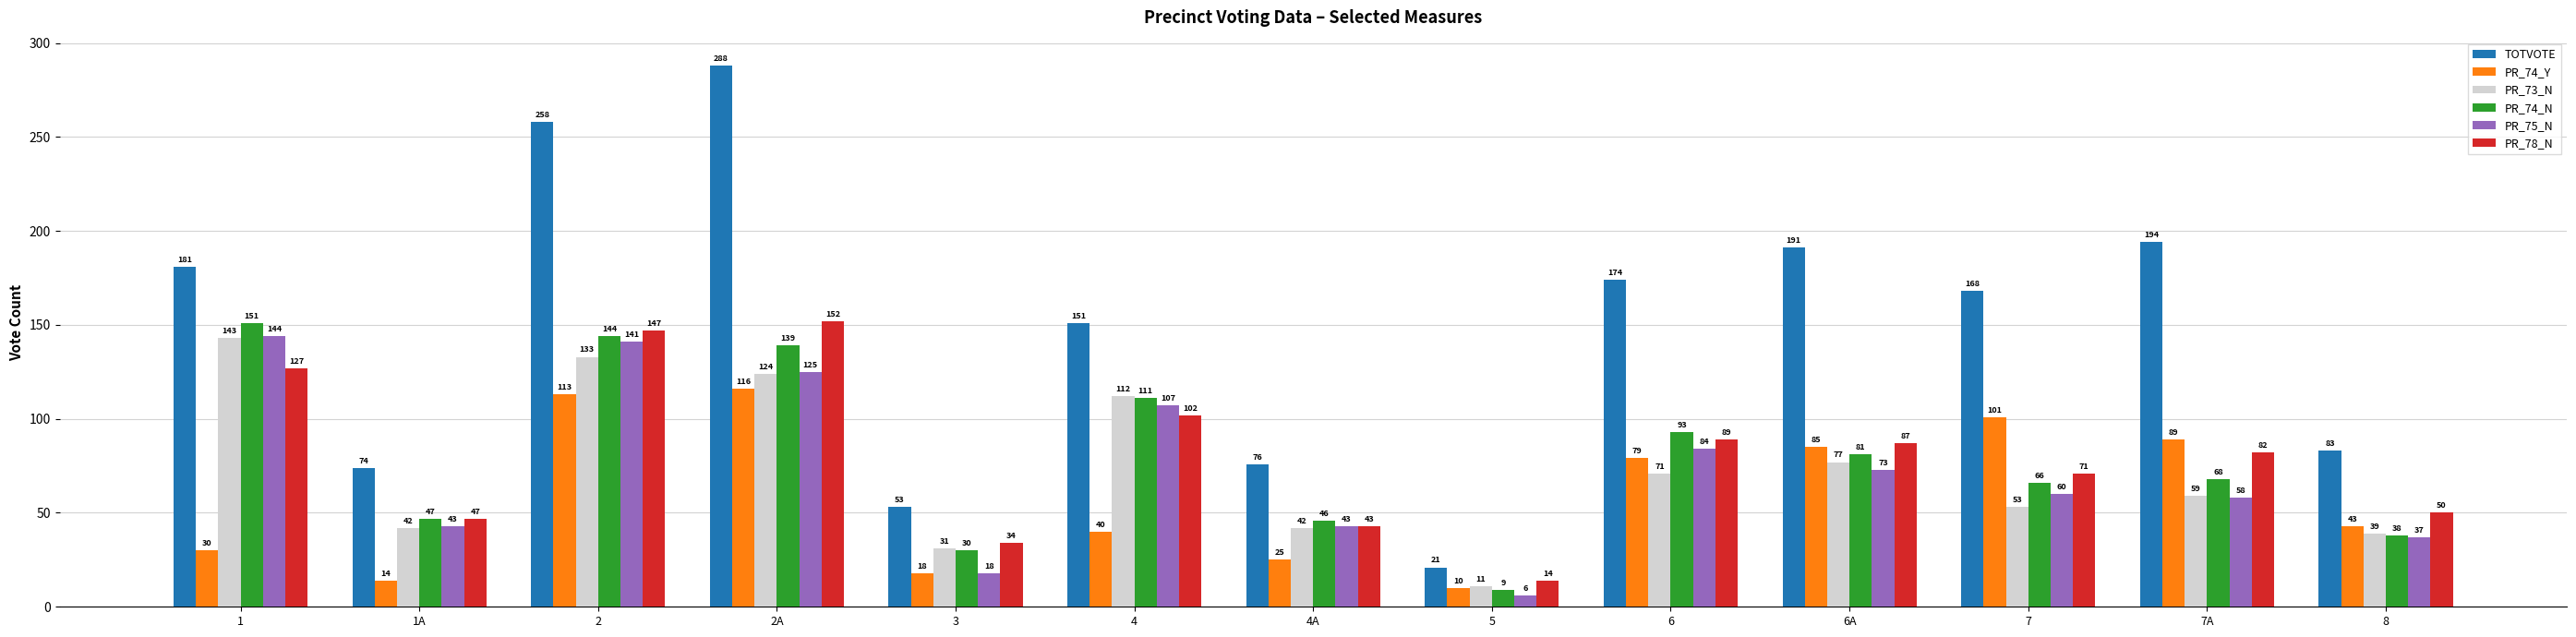

What is the sum of all PR_74_N values?

1023